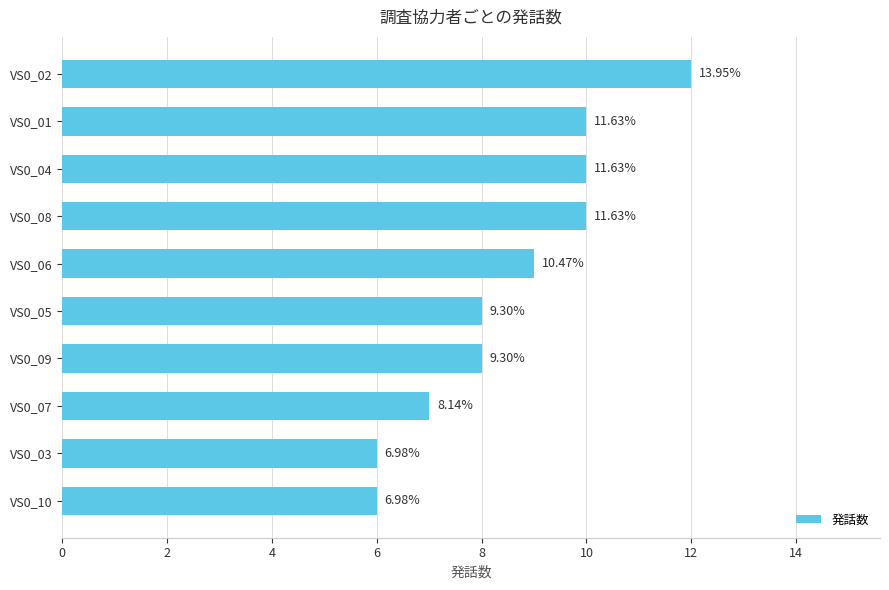

How many bars are there in total?

10